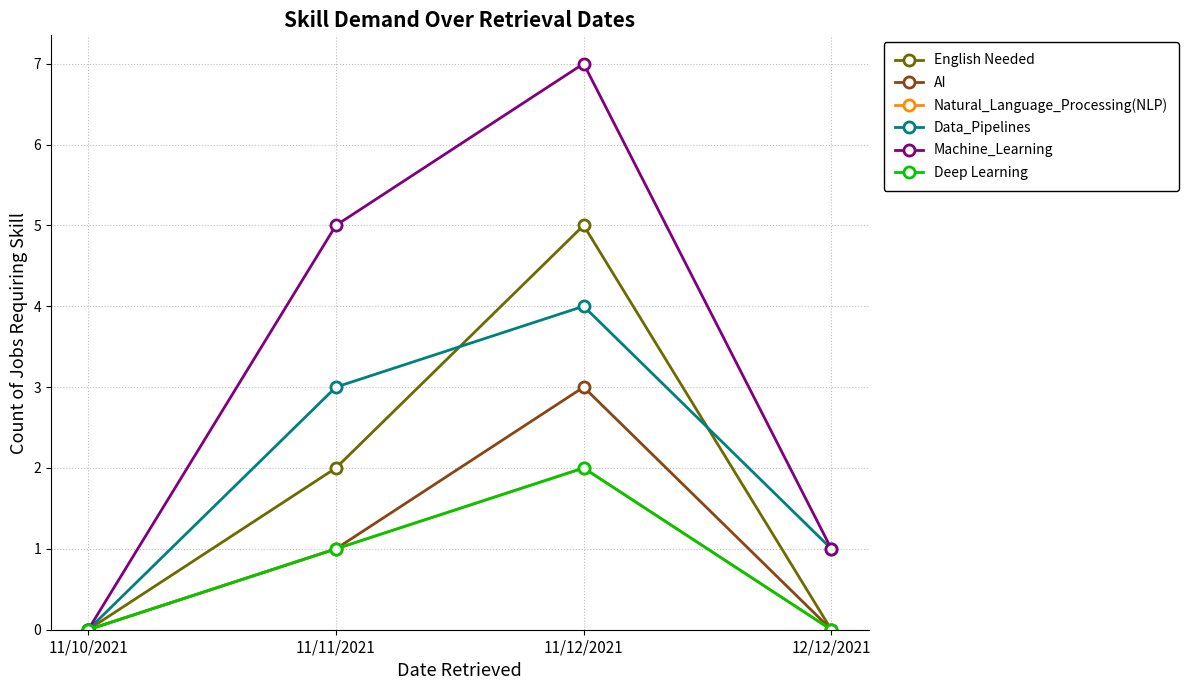

How many interior local peaks does the Deep Learning series have?

1